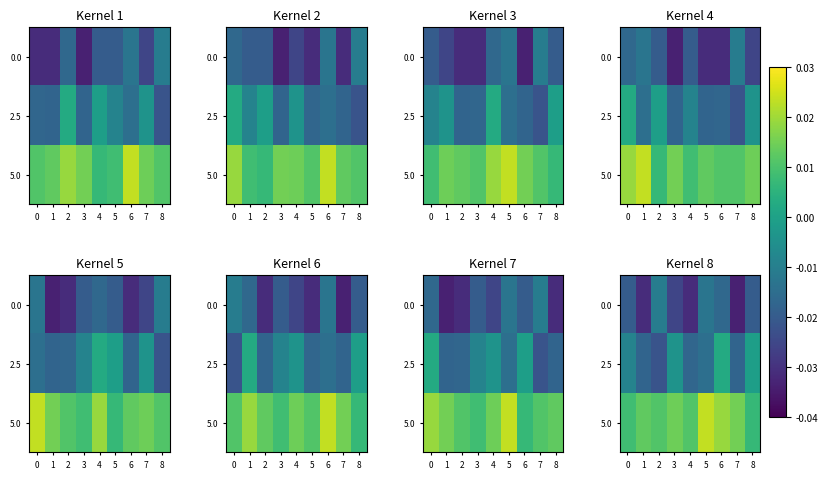

Which series has the largest total across all categories?

row_2